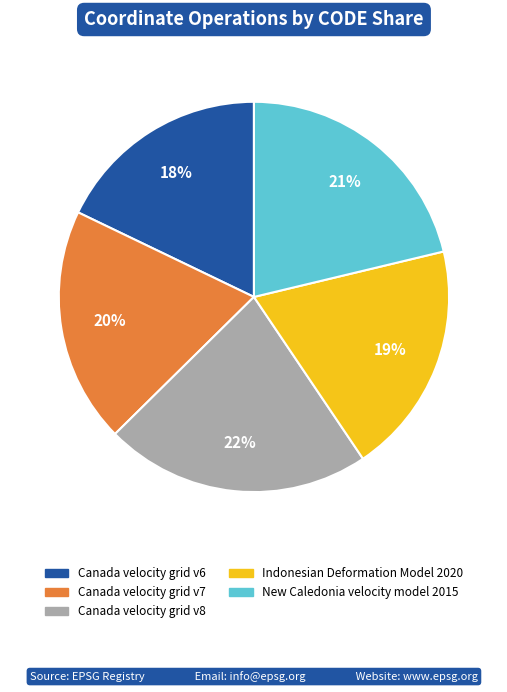

Do Indonesian Deformation Model 2020 and Canada velocity grid v8 together represent more than half of the pie?

No